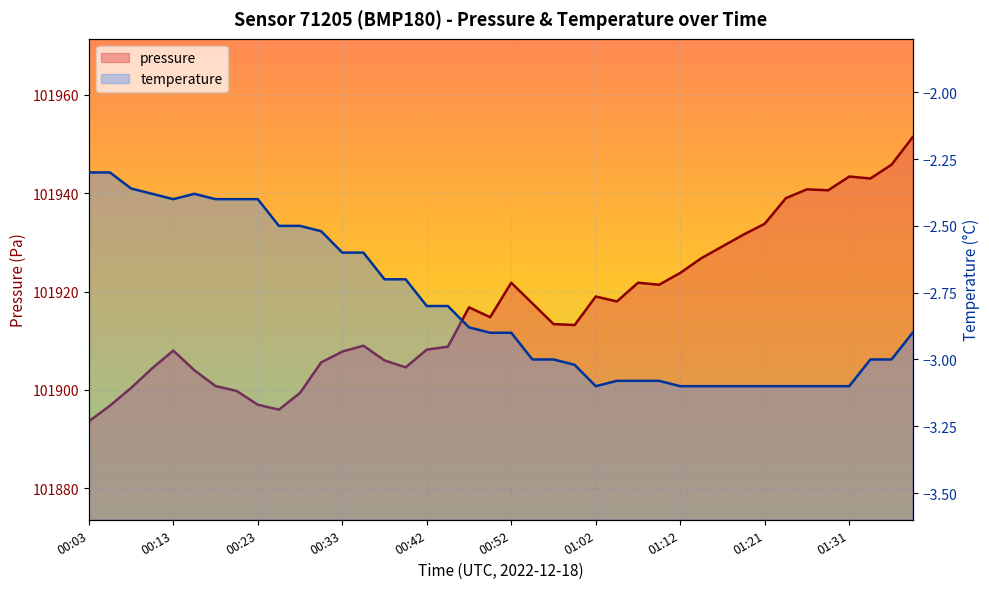

Between 24 and 01:12, which is larger?

24